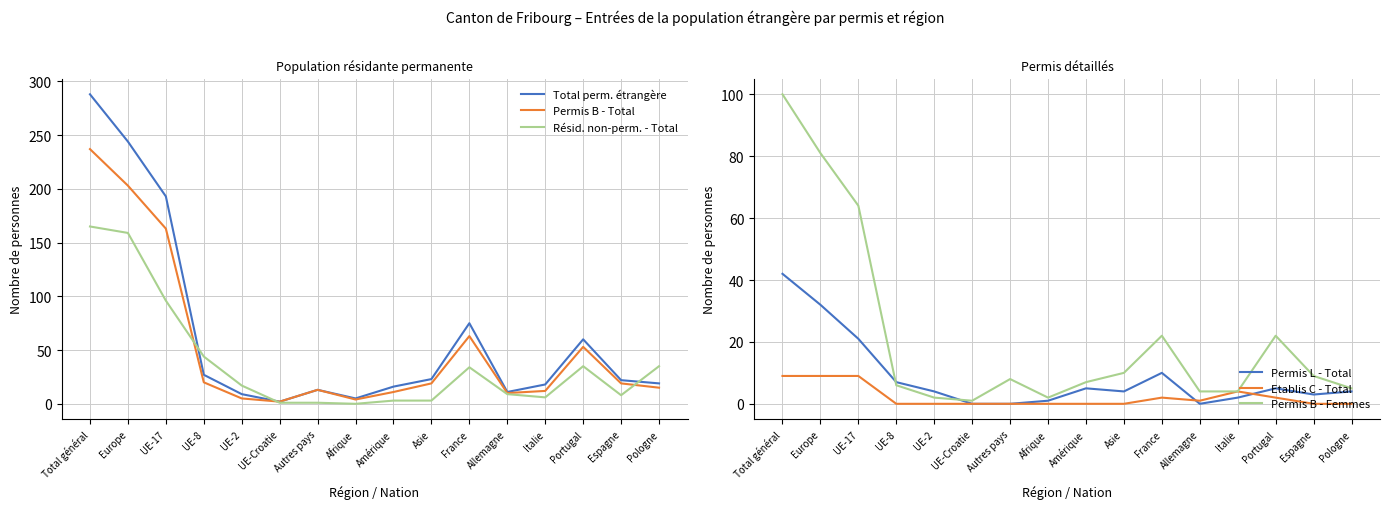

The value of Total perm. étrangère at Amérique is 16. True or false?

True